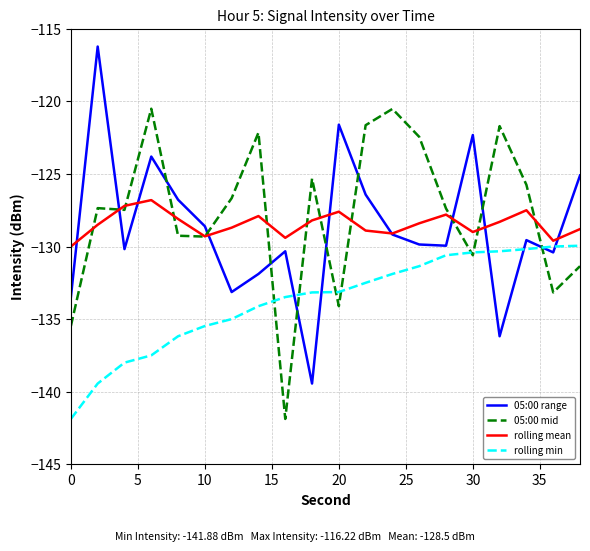

How many distinct data groups are displayed?

4